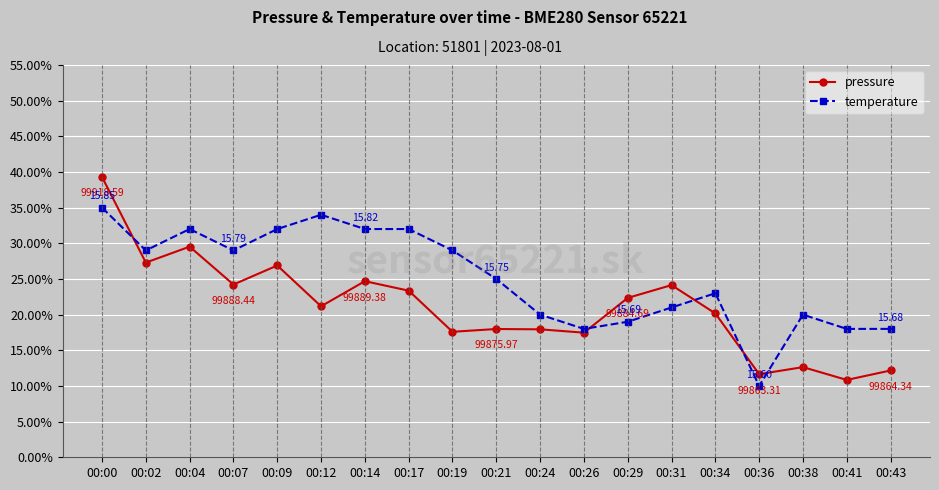

At how many categories does at least one series exceed 15?

18